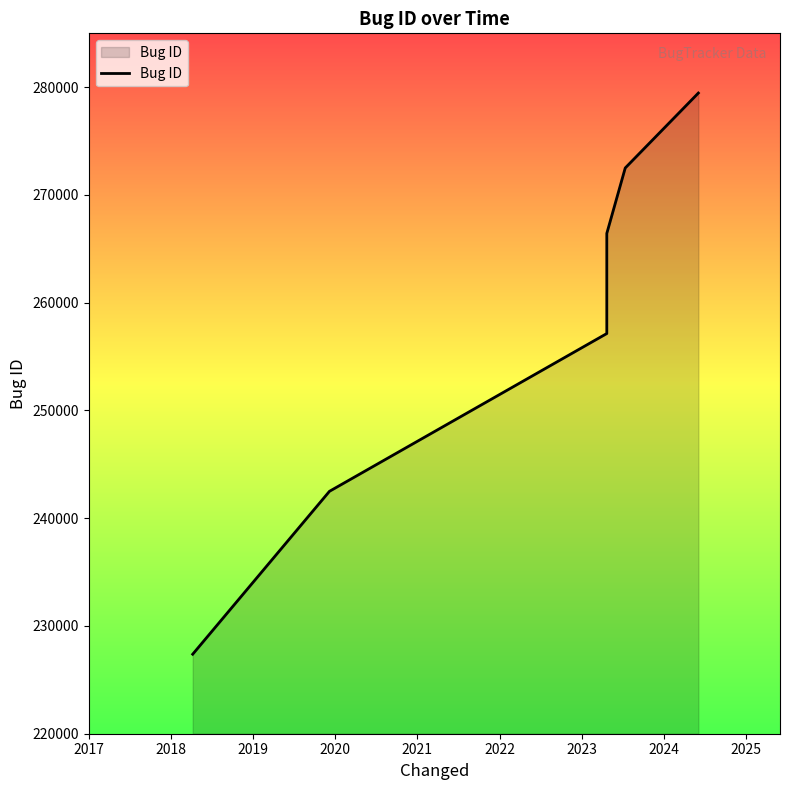

What is the value of the 1st point from the left?

227379